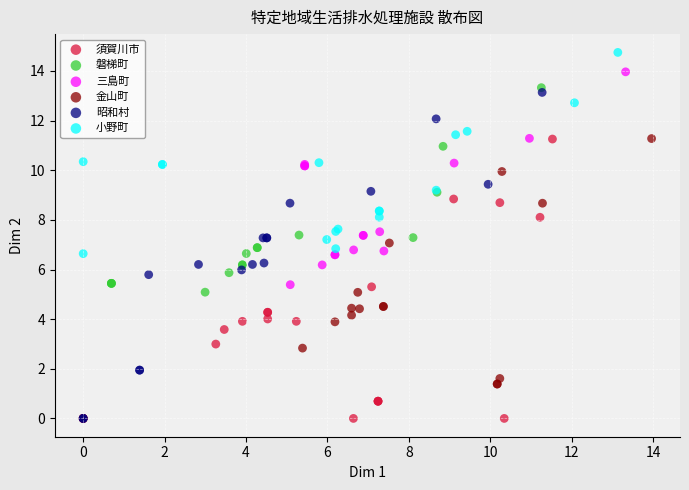

Which series has the largest Y range (max minus min)?

三島町